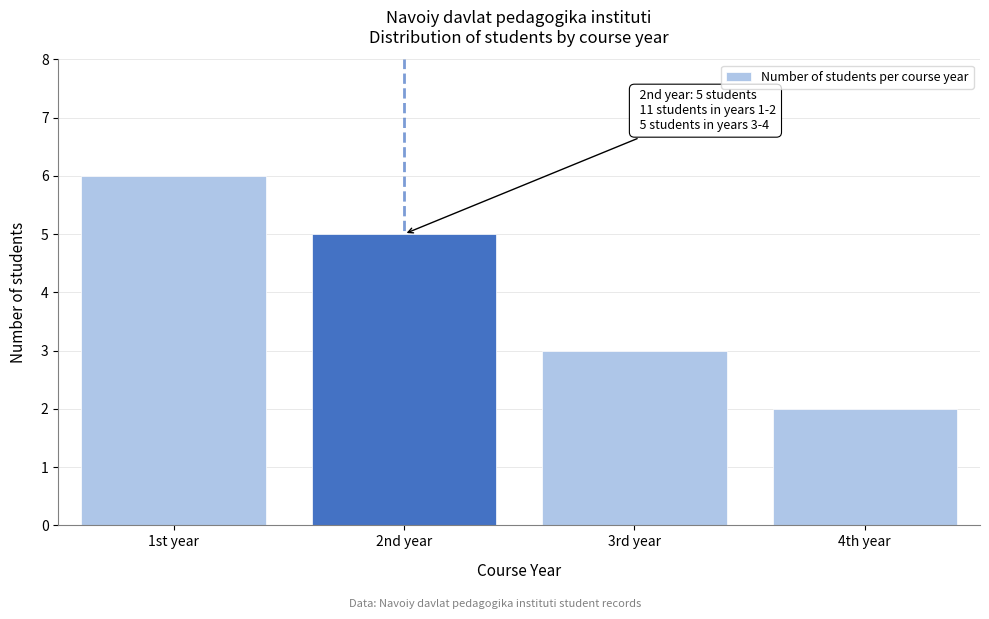

Reading left to right, transcribe all the data shown in this chart.

1st year=6	2nd year=5	3rd year=3	4th year=2